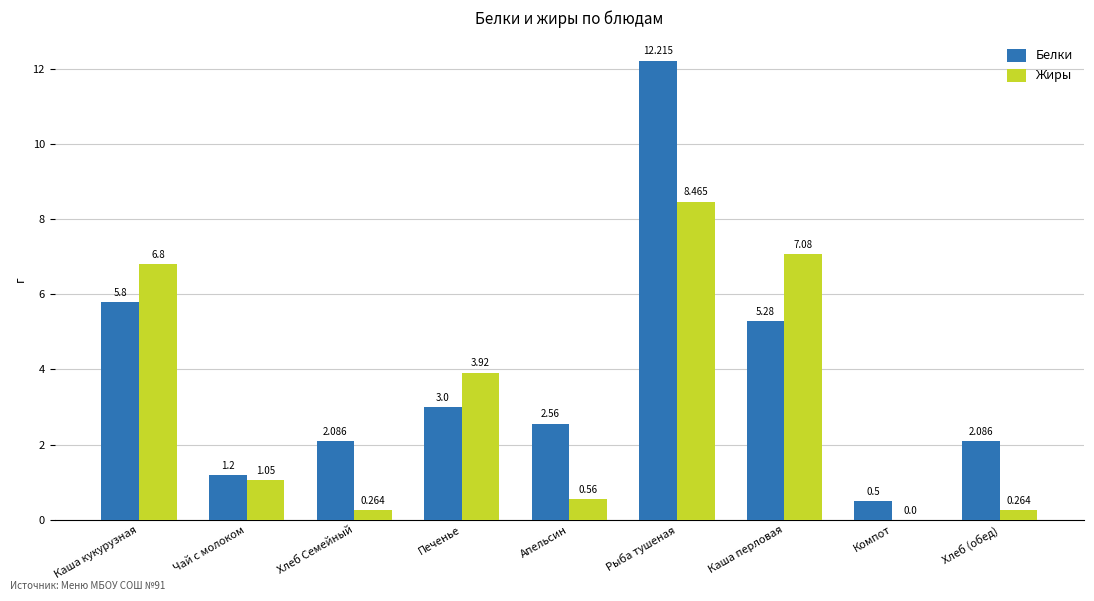

What is the highest value of the Белки series?

12.2